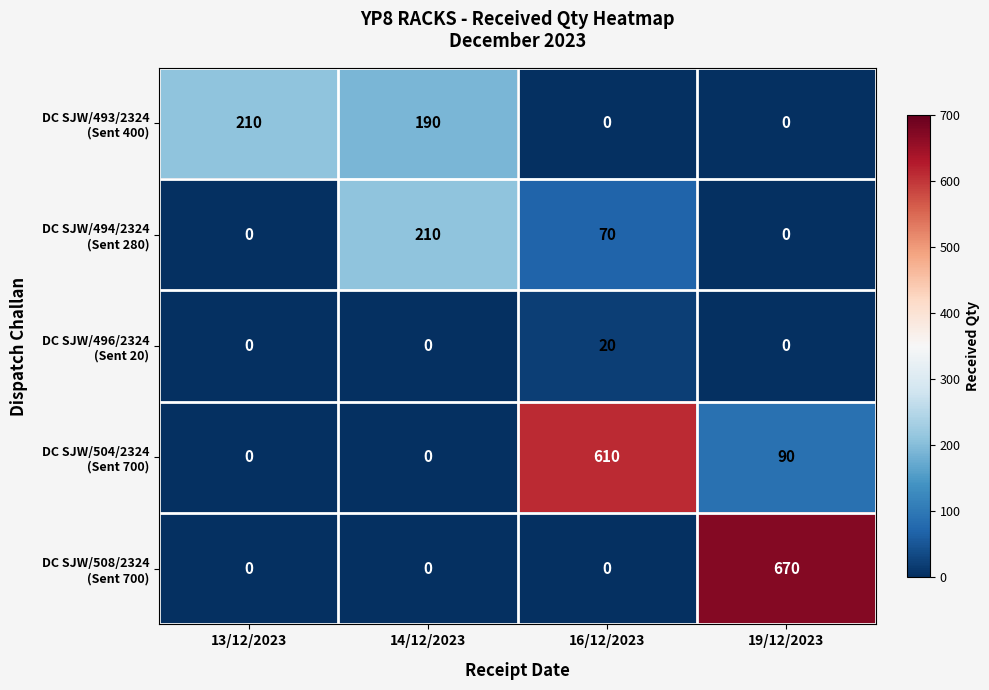

At which category is the sum across all series the highest?

19/12/2023